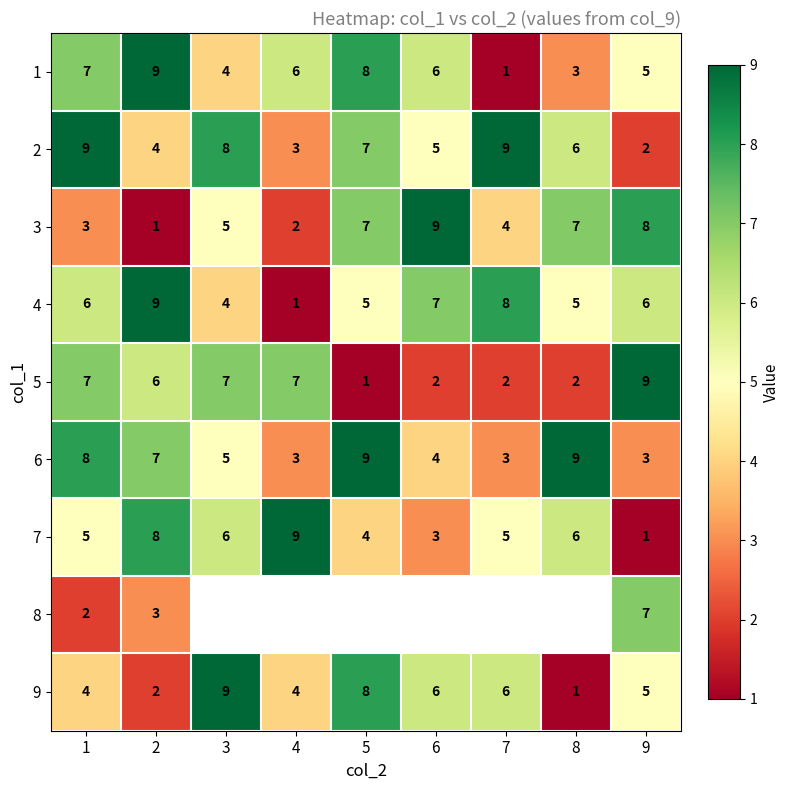

How many 6 values are between 3 and 8?

7